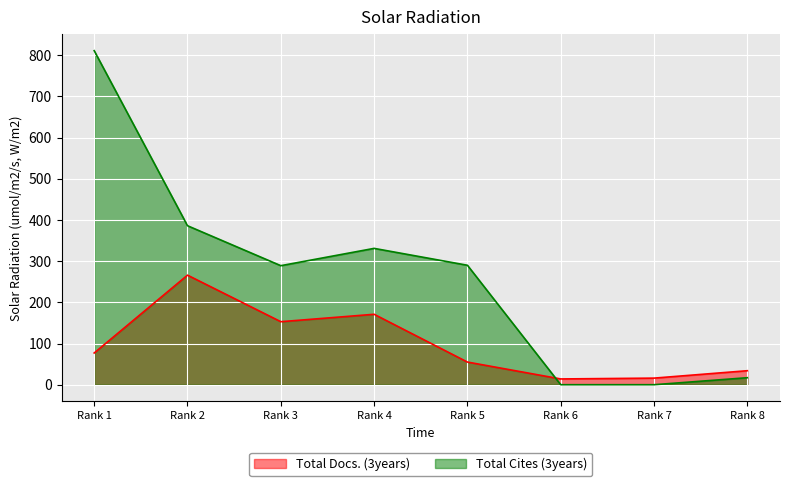

At which category does the chart reach its minimum across all series?

Rank 6